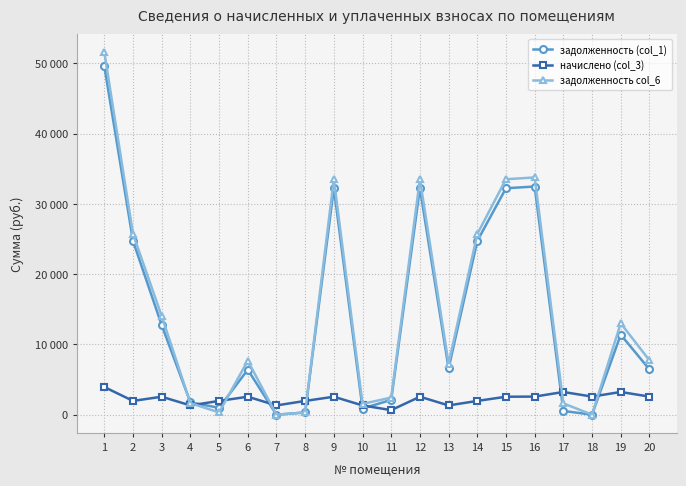

After their last crossing, which series has the higher values: начислено (col_3) or задолженность col_6?

задолженность col_6